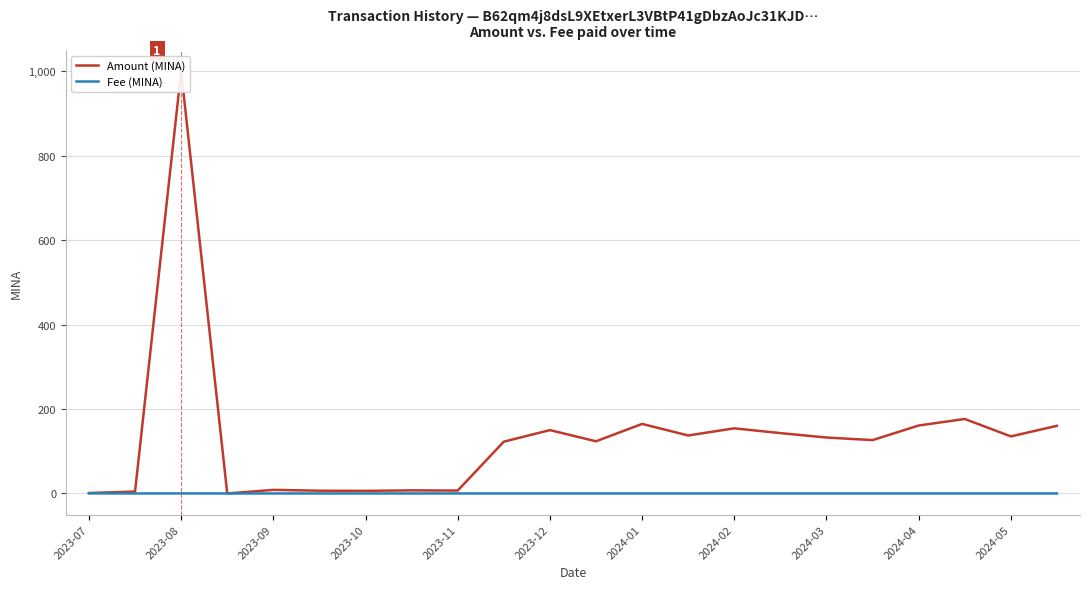

What position from the left is 13?

14